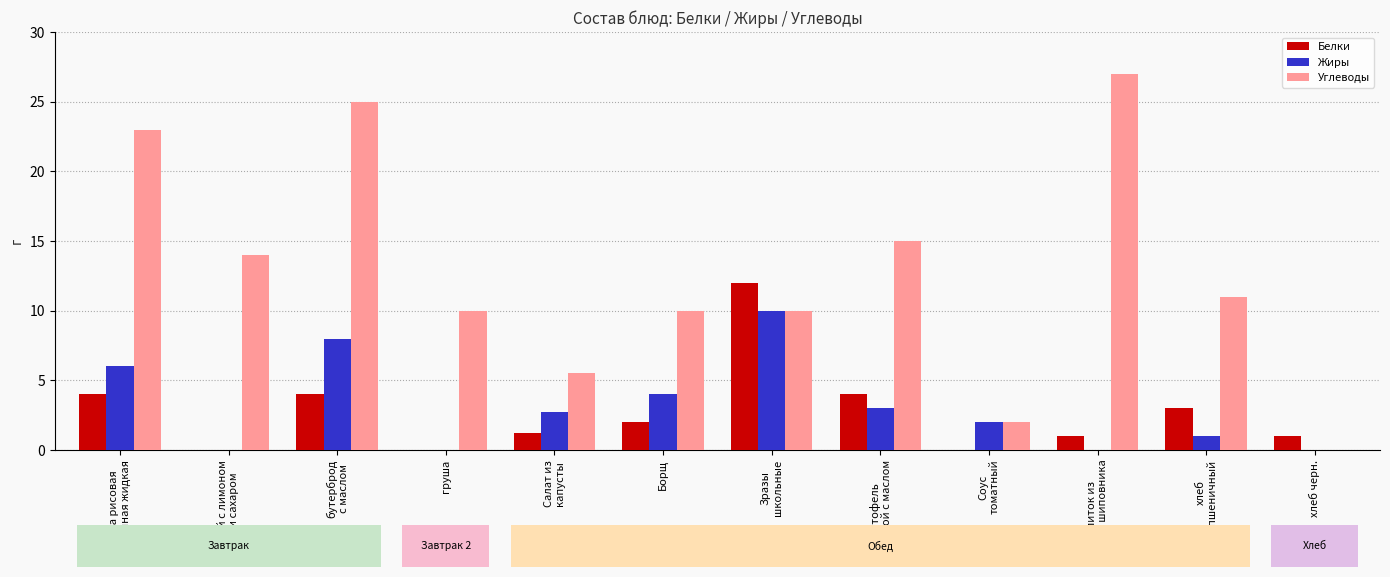

Reading left to right, extract all data points from this chart.

Белки: 4.0	0.0	4.0	0.0	1.2	2.0	12.0	4.0	0.0	1.0	3.0	1.0
Жиры: 6.0	0.0	8.0	0.0	2.7	4.0	10.0	3.0	2.0	0.0	1.0	0.0
Углеводы: 23.0	14.0	25.0	10.0	5.5	10.0	10.0	15.0	2.0	27.0	11.0	0.0